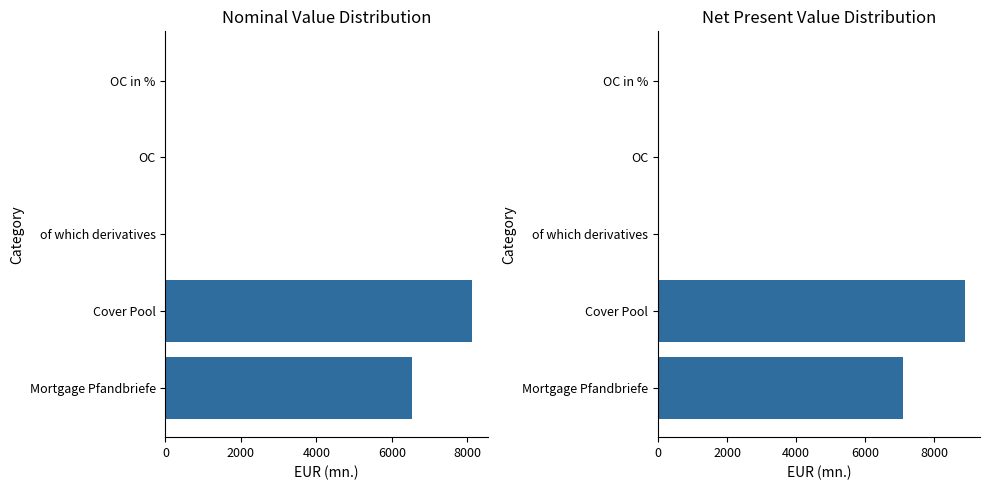

Which series has the largest range (max minus min)?

net present value